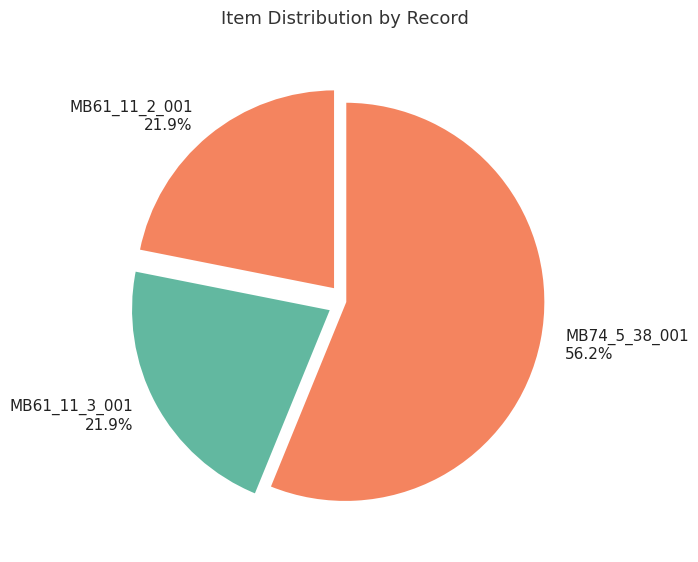

How many segments does this pie chart have?

3